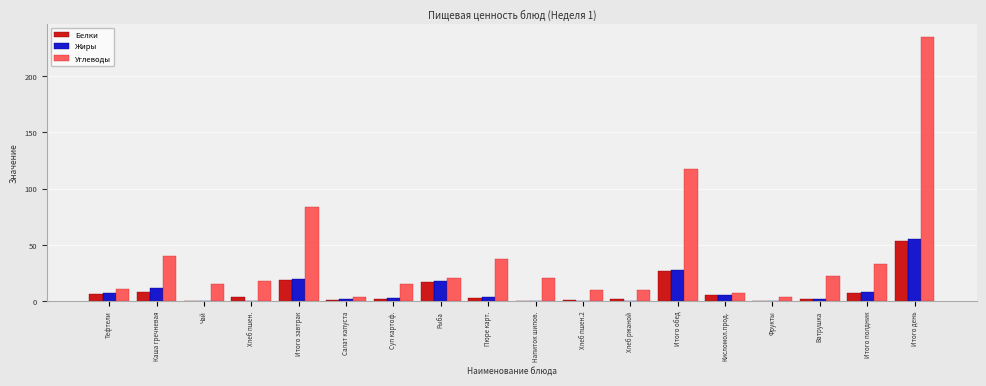

What is the greatest value displayed?

234.5